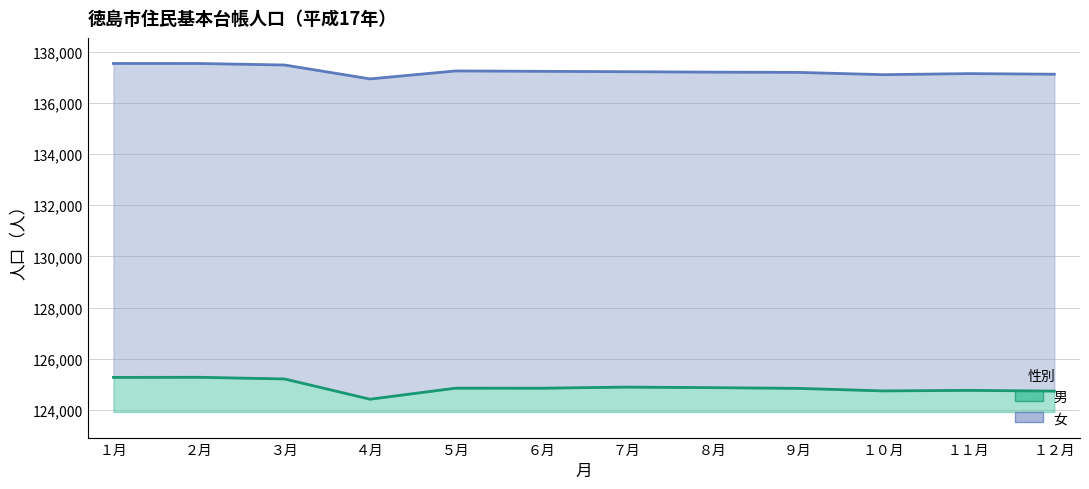

Reading right to left, extract all data points from this chart.

男: １２月=124736	１１月=124765	１０月=124743	９月=124843	８月=124871	７月=124892	６月=124849	５月=124851	４月=124418	３月=125211	２月=125276	１月=125271
女: １２月=137125	１１月=137149	１０月=137107	９月=137197	８月=137206	７月=137223	６月=137238	５月=137253	４月=136941	３月=137485	２月=137544	１月=137545